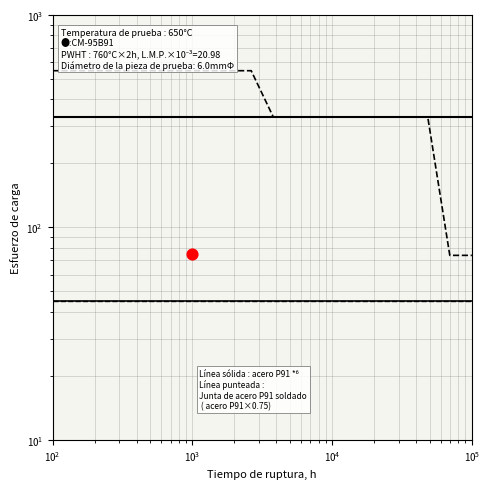

Is the value of col_6 (punteada) at 11 greater than the value of col_1 (sólida) at $\mathdefault{10^{3}}$?

No